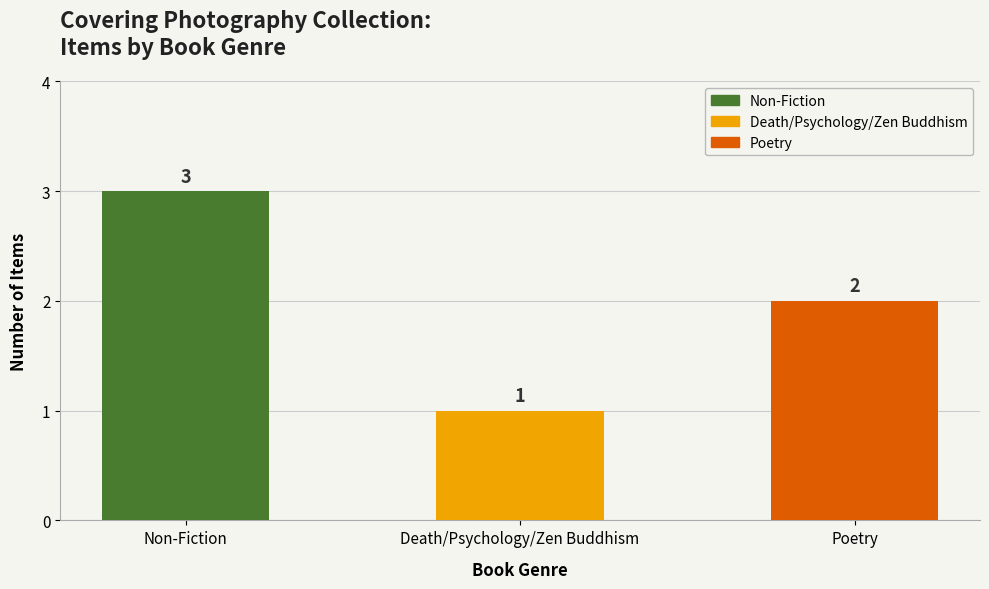

What is the average value?

2